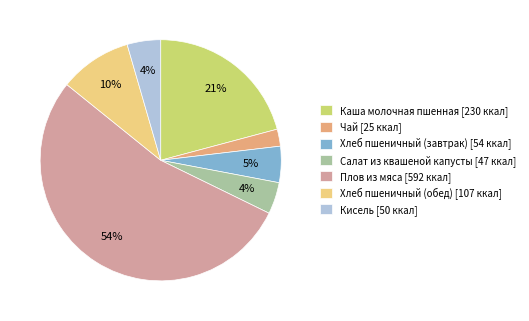

Is Каша молочная пшенная the majority of the pie?

No